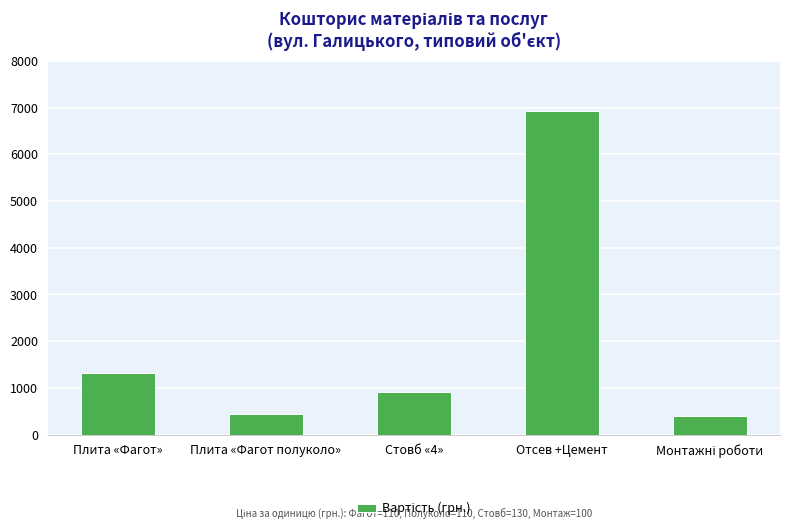

What is the value of the 3rd bar from the left?

910